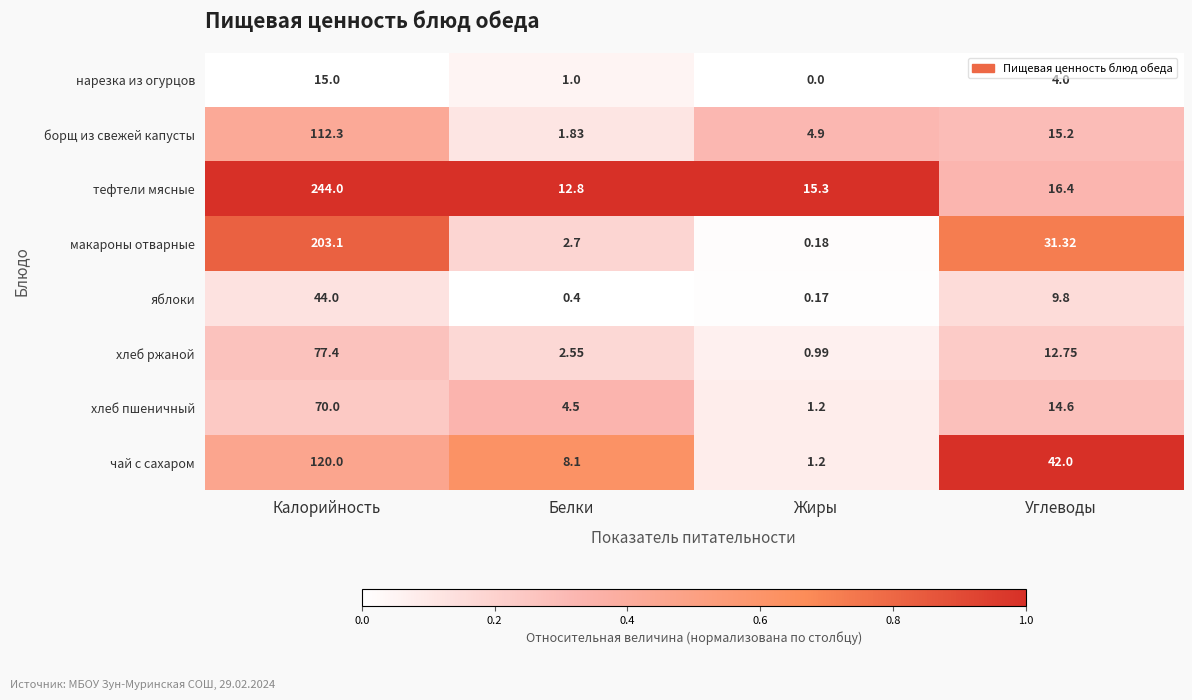

Where does the хлеб ржаной series first go above 12?

Калорийность